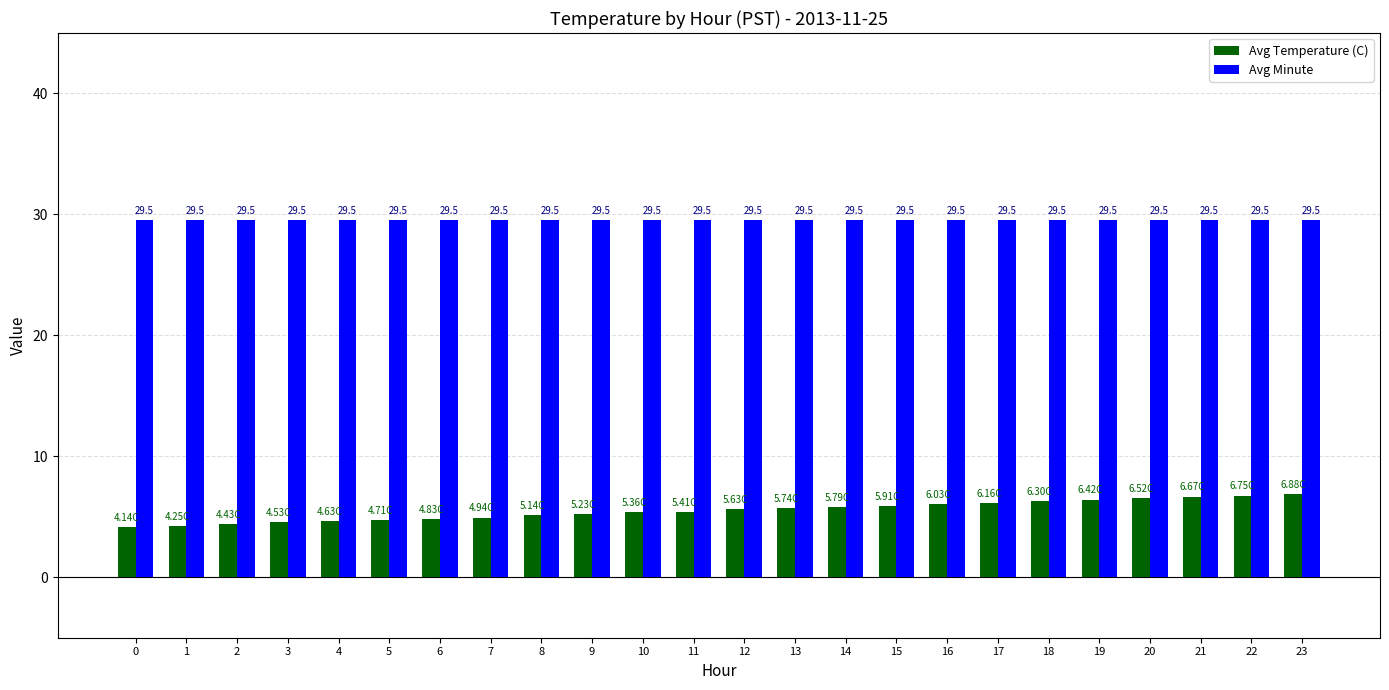

What is the total value across all series at 17?

35.7